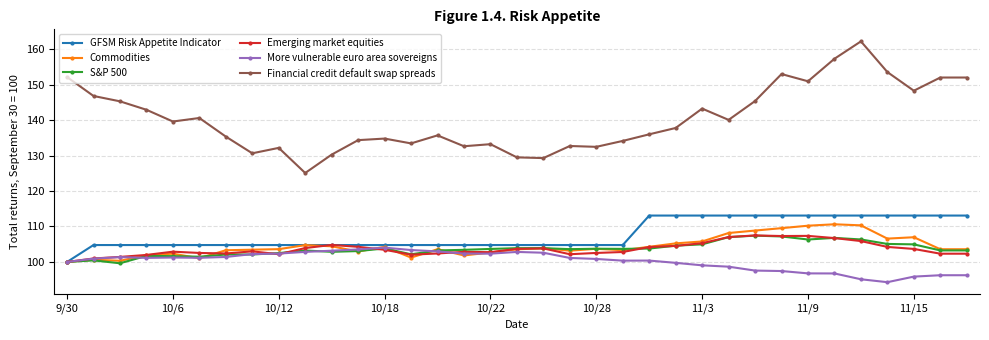

How many series are shown in this chart?

6